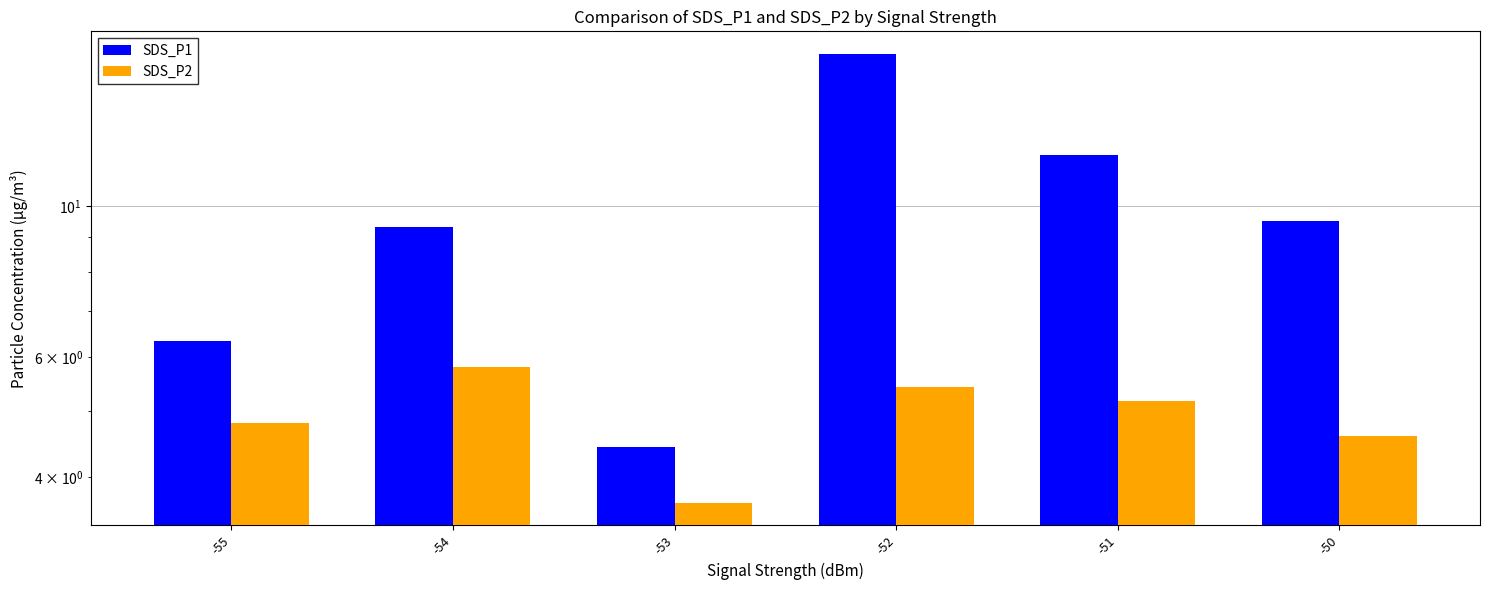

List the labels in order of SDS_P1 value, smallest first.

-53, -55, -54, -50, -51, -52